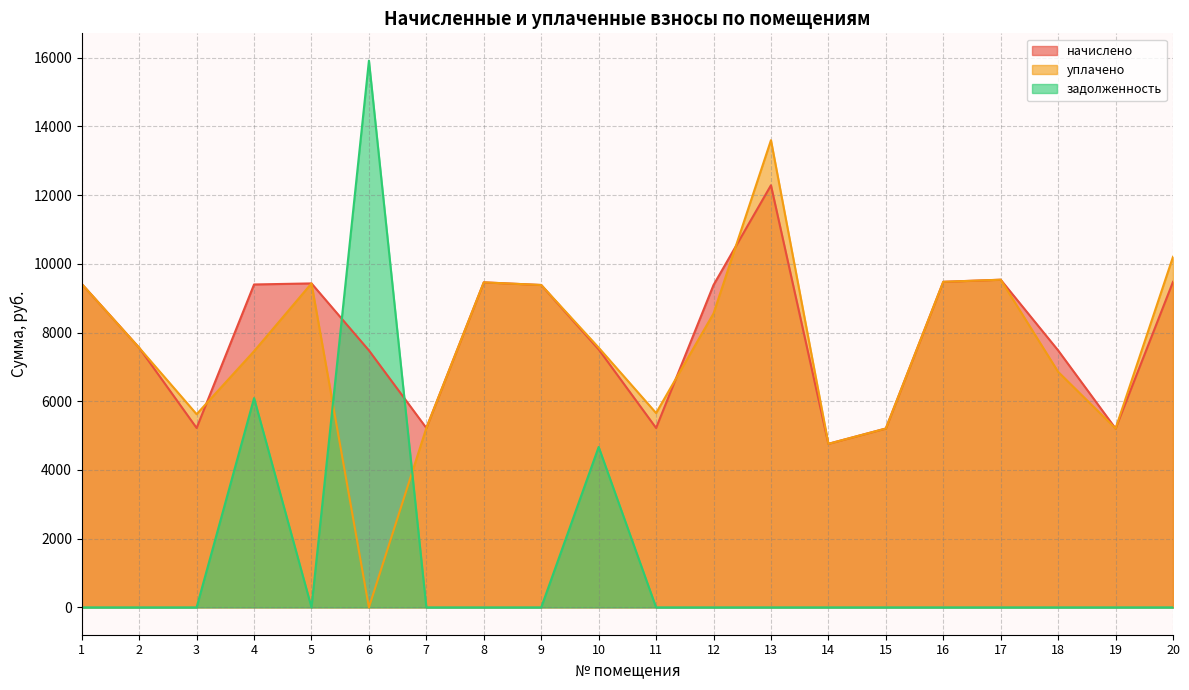

What is the maximum value shown in the chart?

15915.2